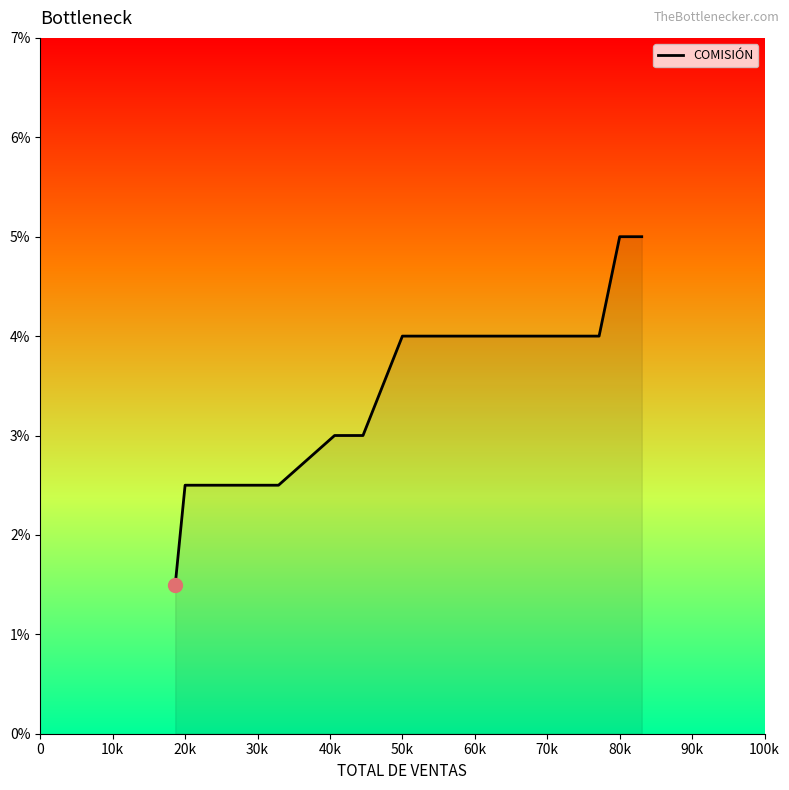

How many lines are shown in the chart?

1